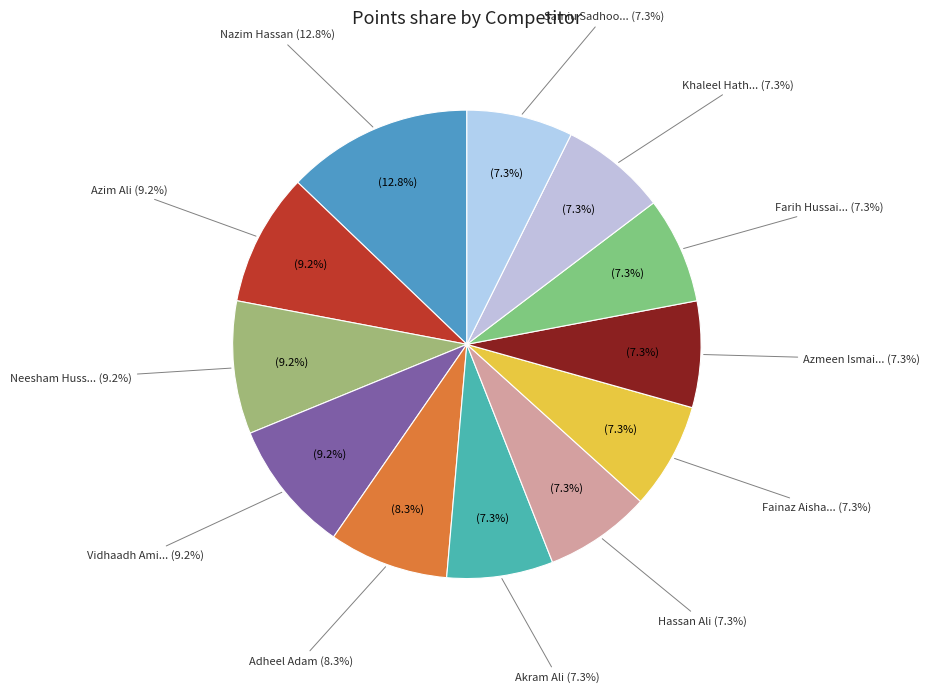

Which category has the biggest portion of the pie?

Nazim Hassan